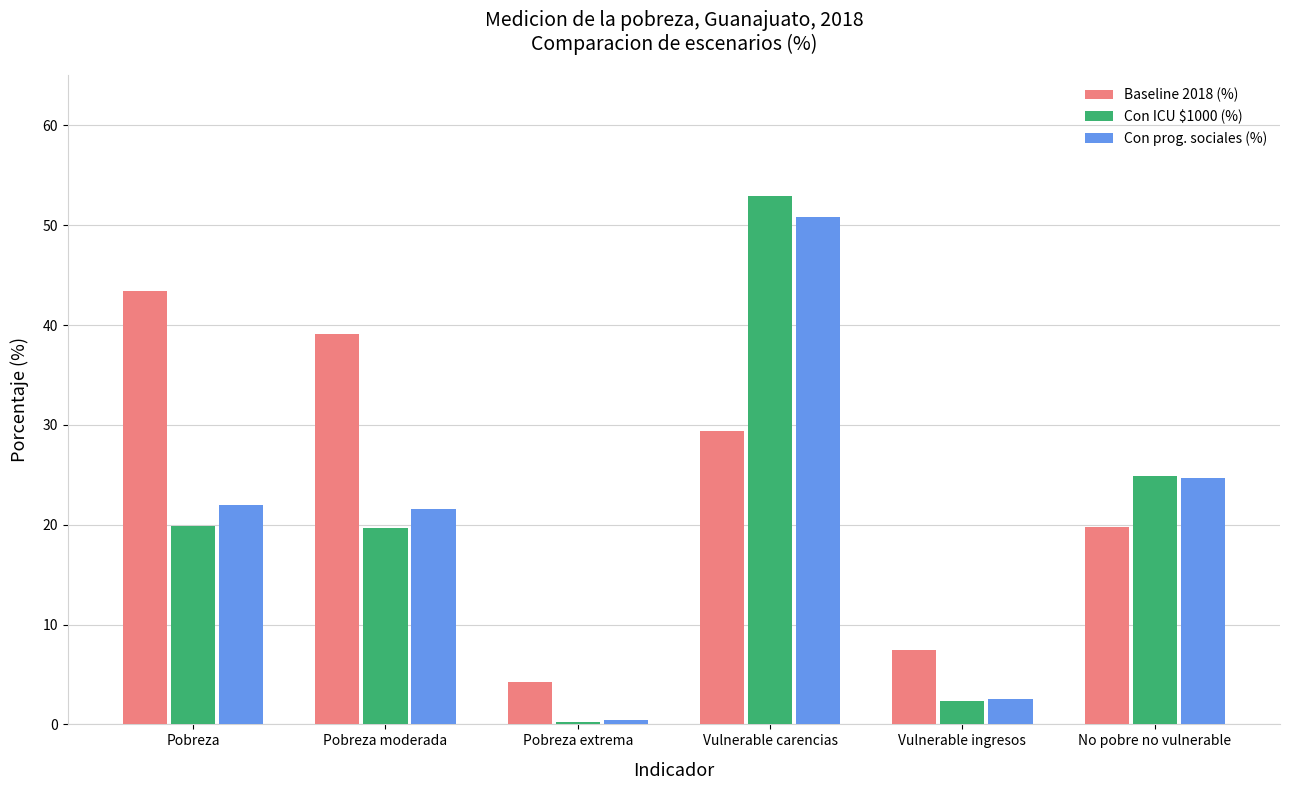

What is the average value of the Con ICU $1000 (%) series?

20.0